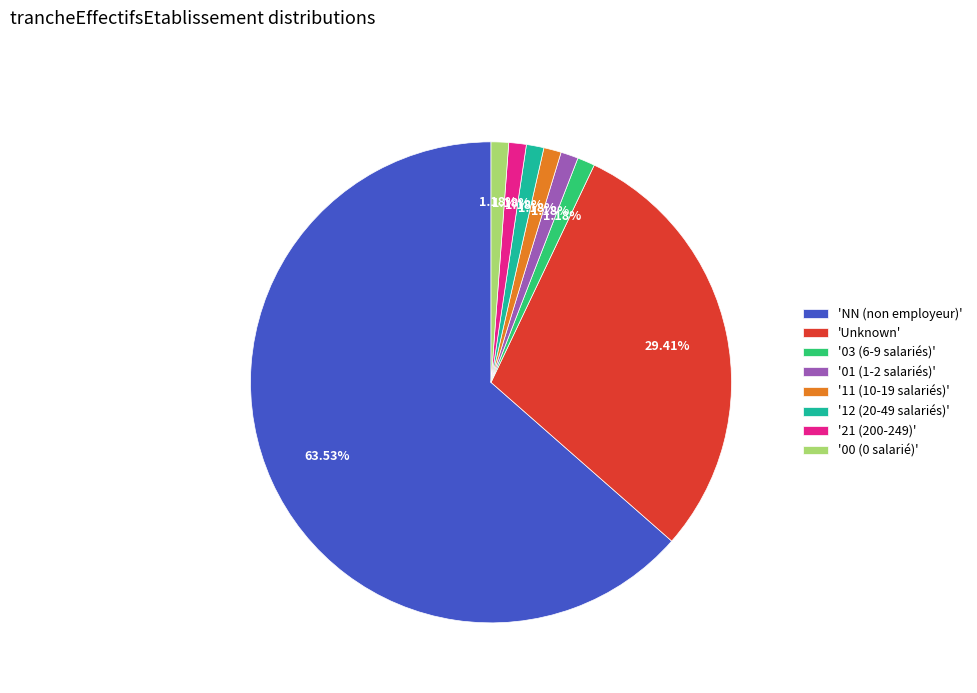

Which category has the biggest portion of the pie?

'NN (non employeur)'